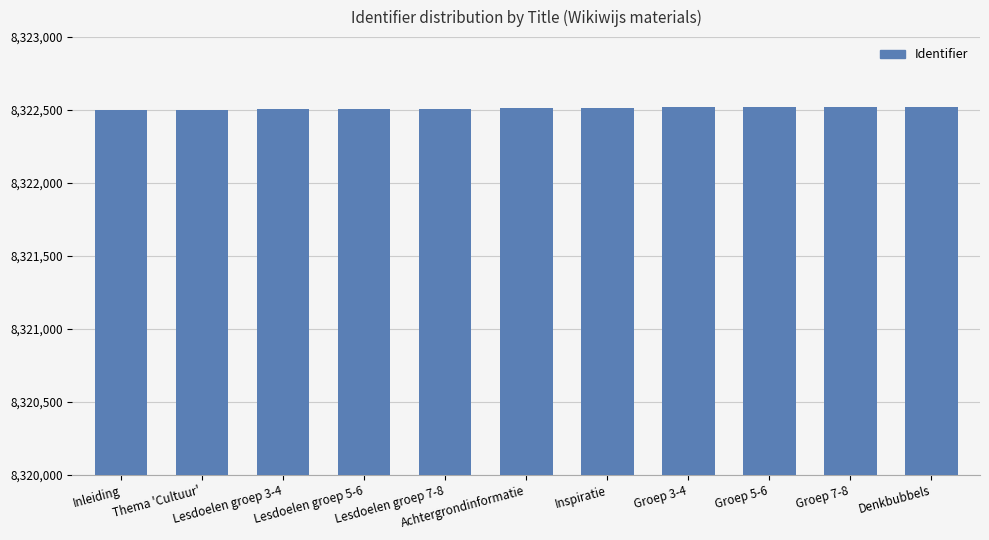

What is the maximum value shown in the chart?

8322524